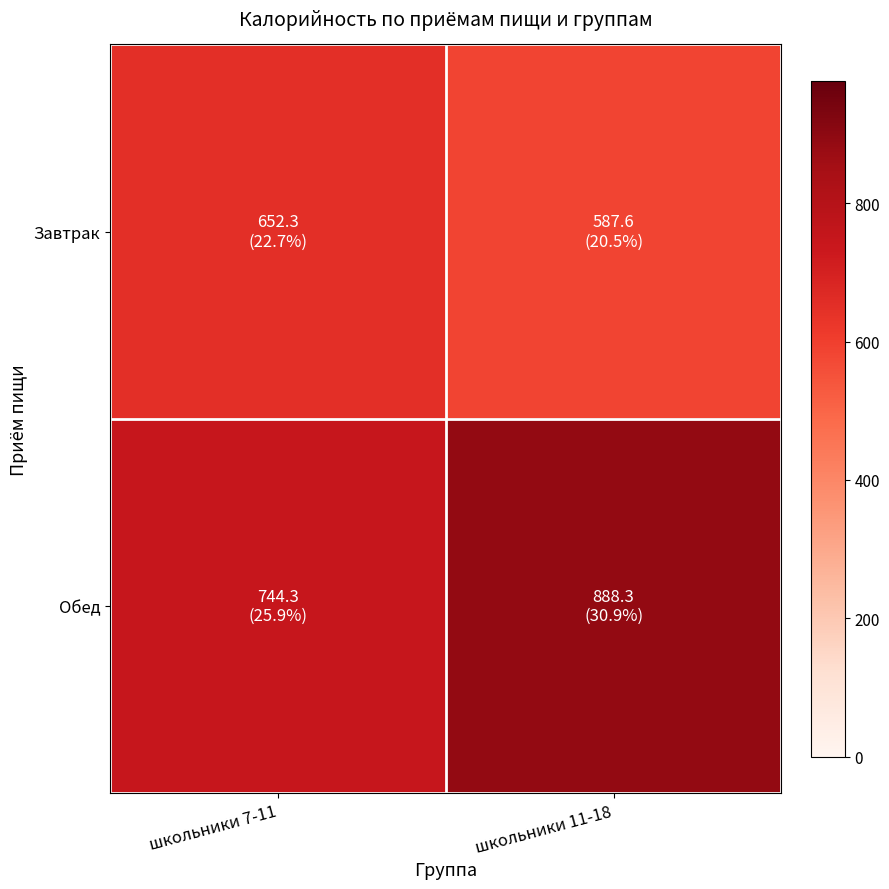

Rank the series by their maximum value, from lowest to highest.

Завтрак, Обед